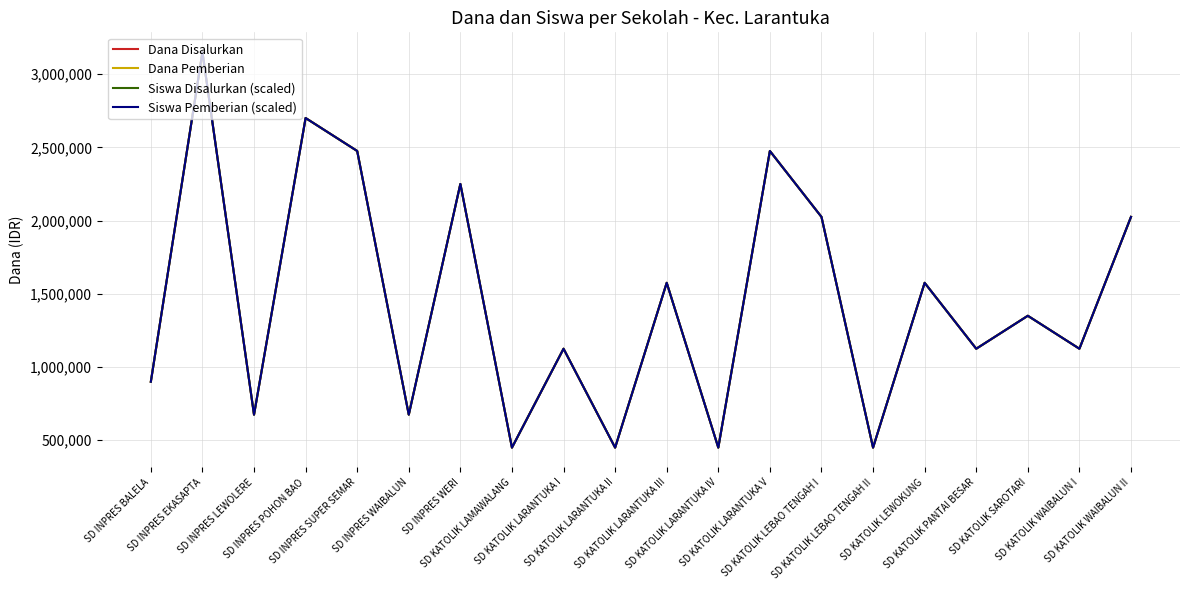

List the labels in order of Dana Disalurkan value, smallest first.

SD KATOLIK LAMAWALANG, SD KATOLIK LARANTUKA II, SD KATOLIK LARANTUKA IV, SD KATOLIK LEBAO TENGAH II, SD INPRES LEWOLERE, SD INPRES WAIBALUN, SD INPRES BALELA, SD KATOLIK LARANTUKA I, SD KATOLIK PANTAI BESAR, SD KATOLIK WAIBALUN I, SD KATOLIK SAROTARI, SD KATOLIK LARANTUKA III, SD KATOLIK LEWOKUNG, SD KATOLIK LEBAO TENGAH I, SD KATOLIK WAIBALUN II, SD INPRES WERI, SD INPRES SUPER SEMAR, SD KATOLIK LARANTUKA V, SD INPRES POHON BAO, SD INPRES EKASAPTA